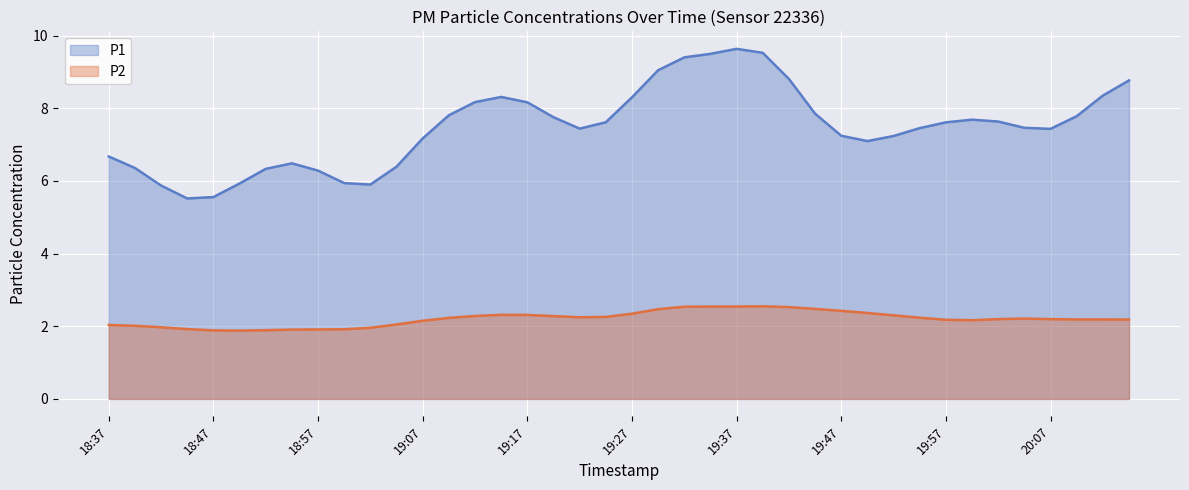

What is the greatest value displayed?

9.6